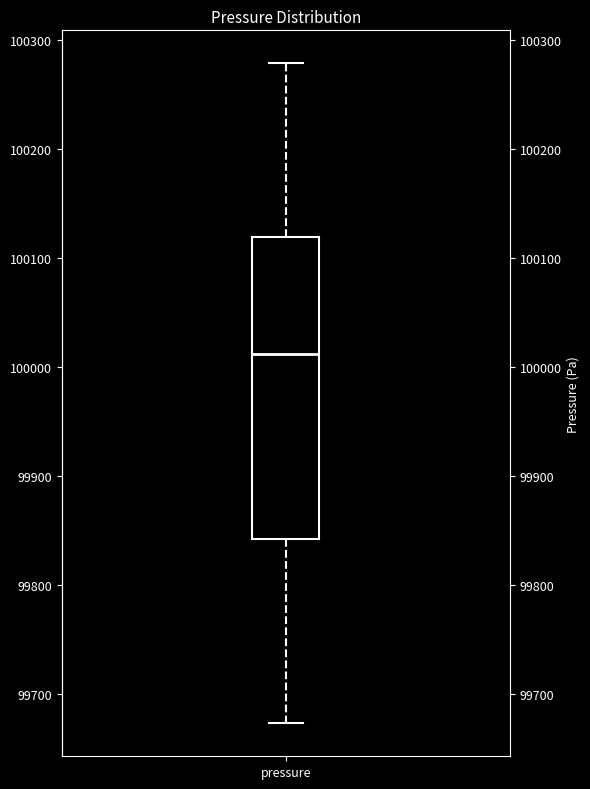

Transcribe this box plot: give where the median line is, the range the box spans, and where the two whiskers end, as read against the y-axis. The values are not printed on the chart, so give them approximately, as read against the axis.

median 100010, box 99840 to 100120, whiskers 99670 to 100280